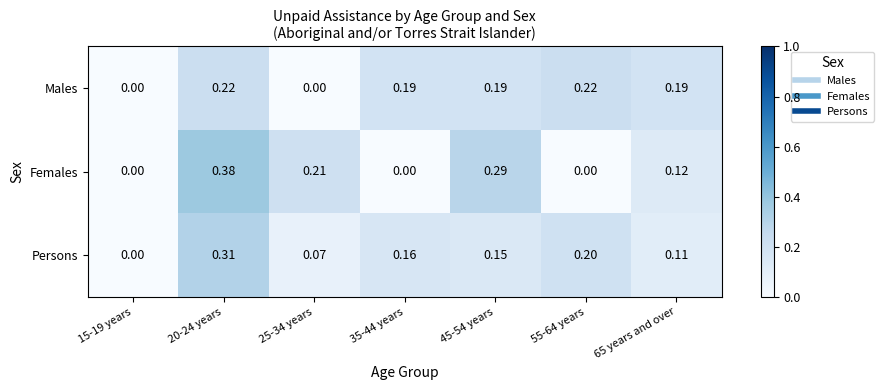

Rank the series by their maximum value, from lowest to highest.

Males, Persons, Females